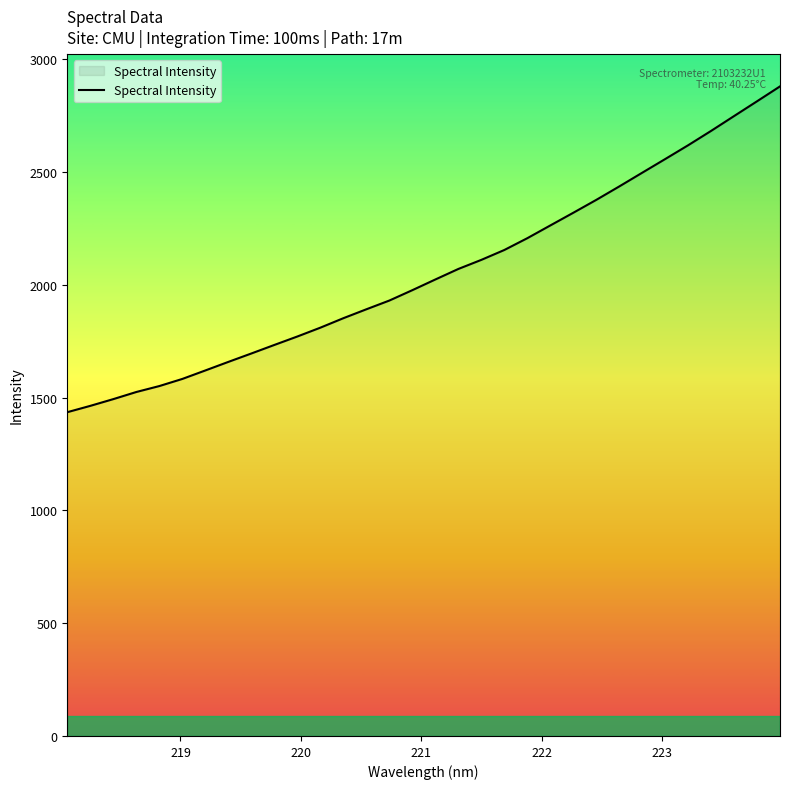

What is the sum of all values?

65767.0